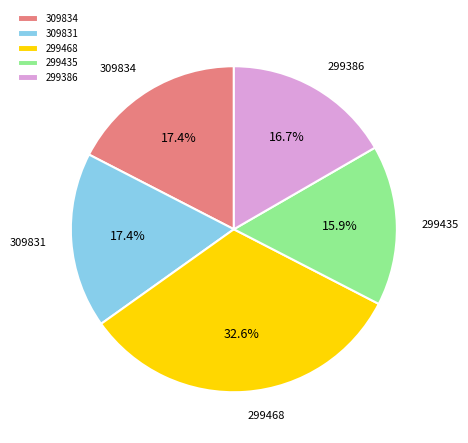

Does 299386 represent more than half of the total?

No